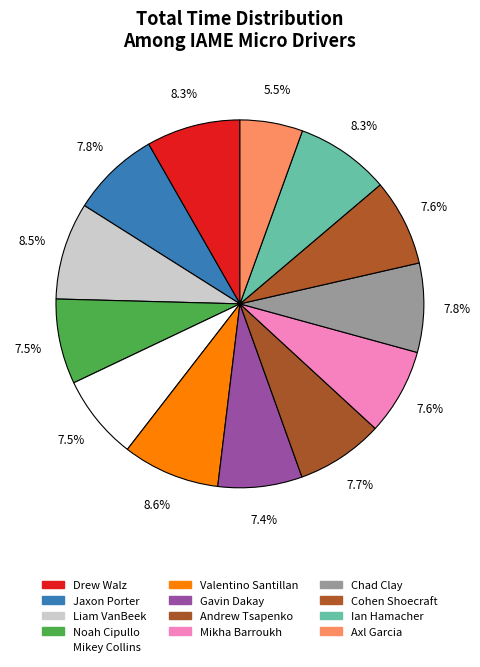

Which category has the biggest portion of the pie?

Valentino Santillan